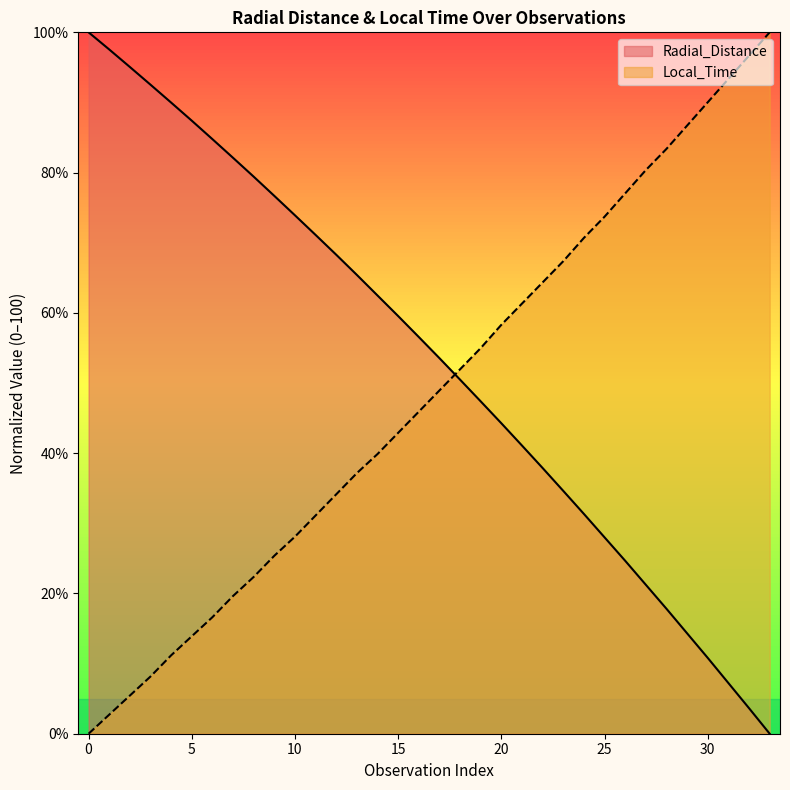

Where is Local_Time nearest to the value 50?

17